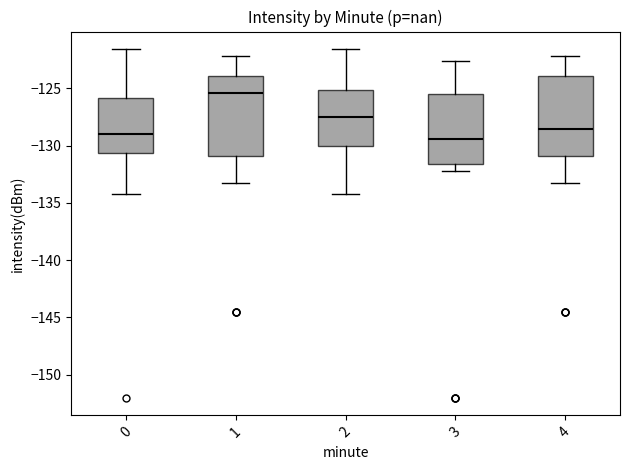

Where does the lower whisker of the box at x = 0 end on the y-axis? The values are not printed on the chart, so give them approximately, as read against the axis.

-134.0